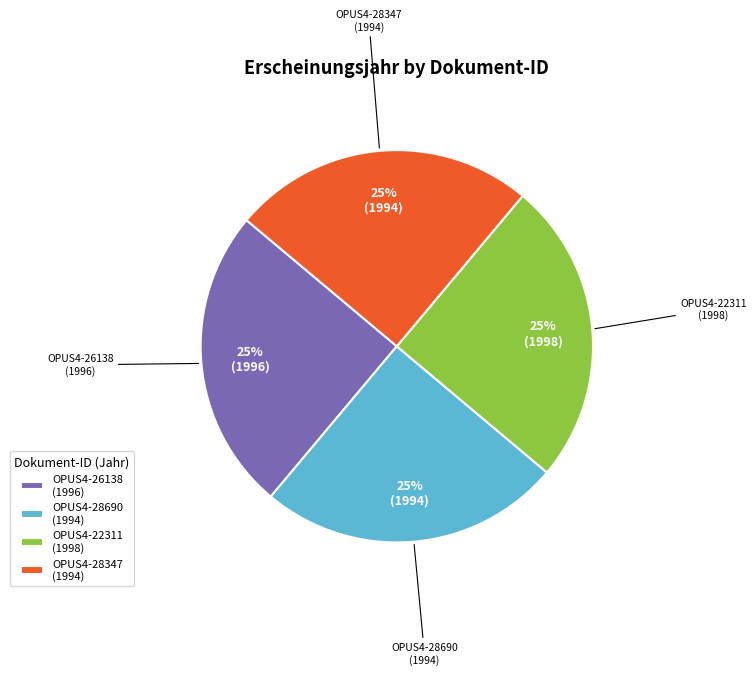

To the nearest percent, what is the average slice percentage?

25%